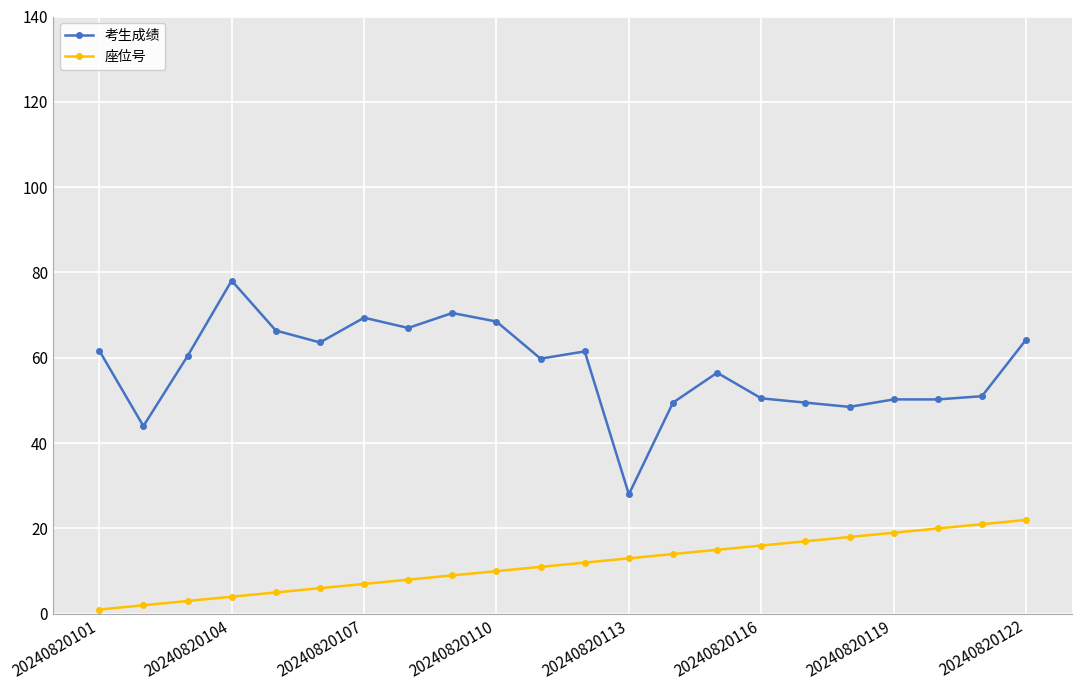

Which series has the widest spread of values?

考生成绩